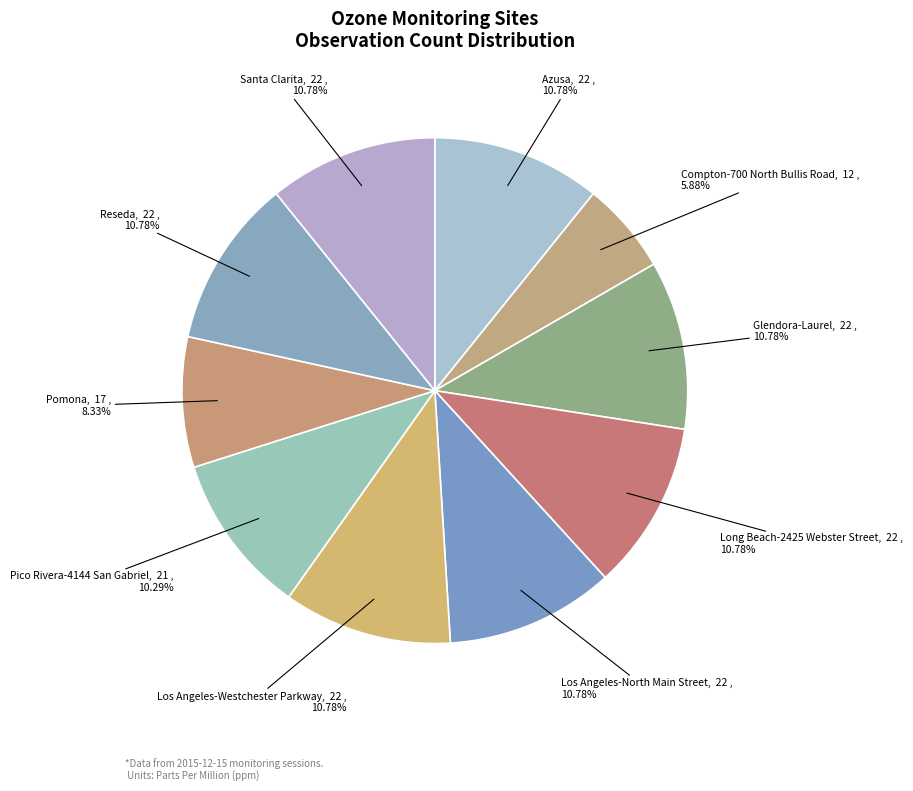

Is it true that Reseda is 20% of the pie?

False